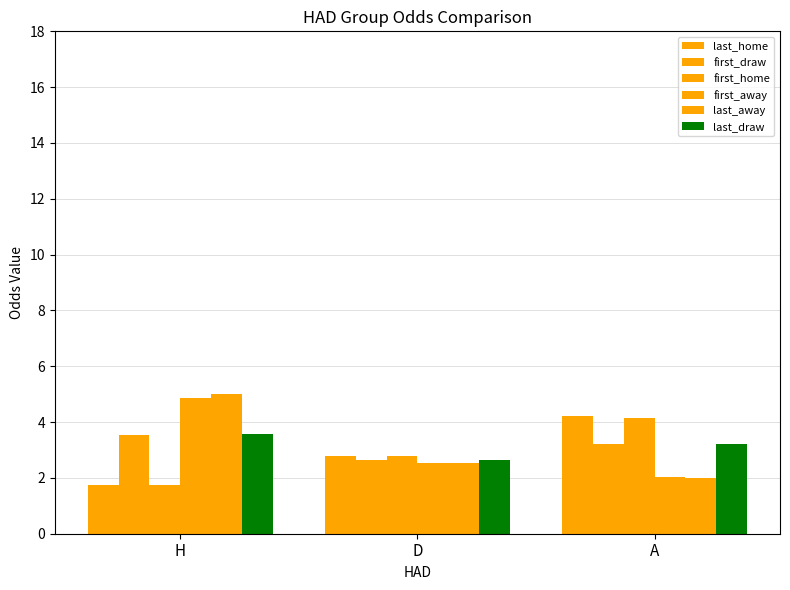

How many data points in first_home are less than 2?

1